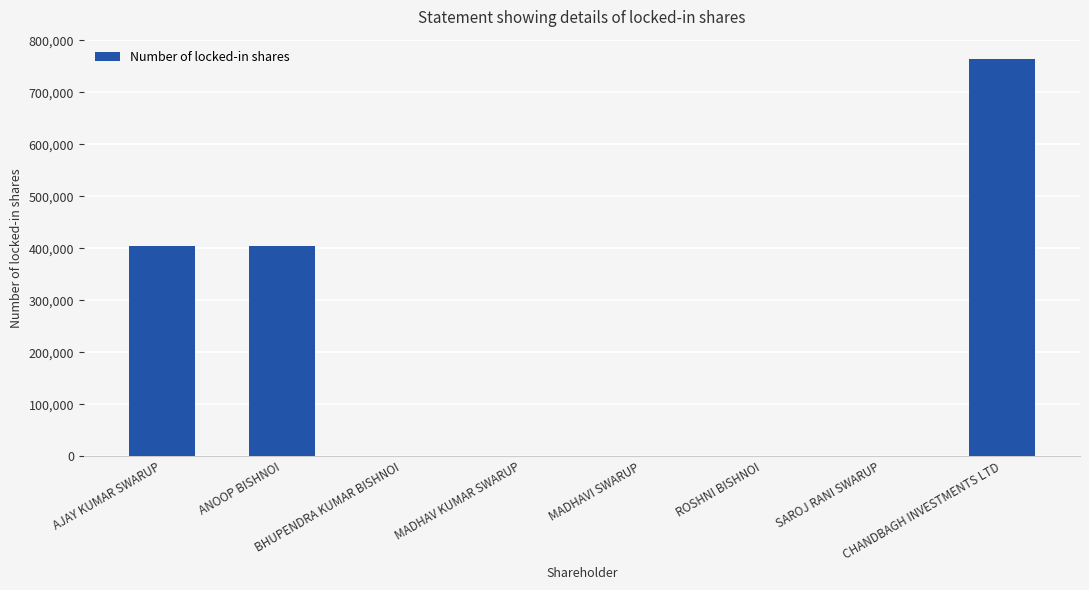

Between MADHAV KUMAR SWARUP and CHANDBAGH INVESTMENTS LTD, which is larger?

CHANDBAGH INVESTMENTS LTD